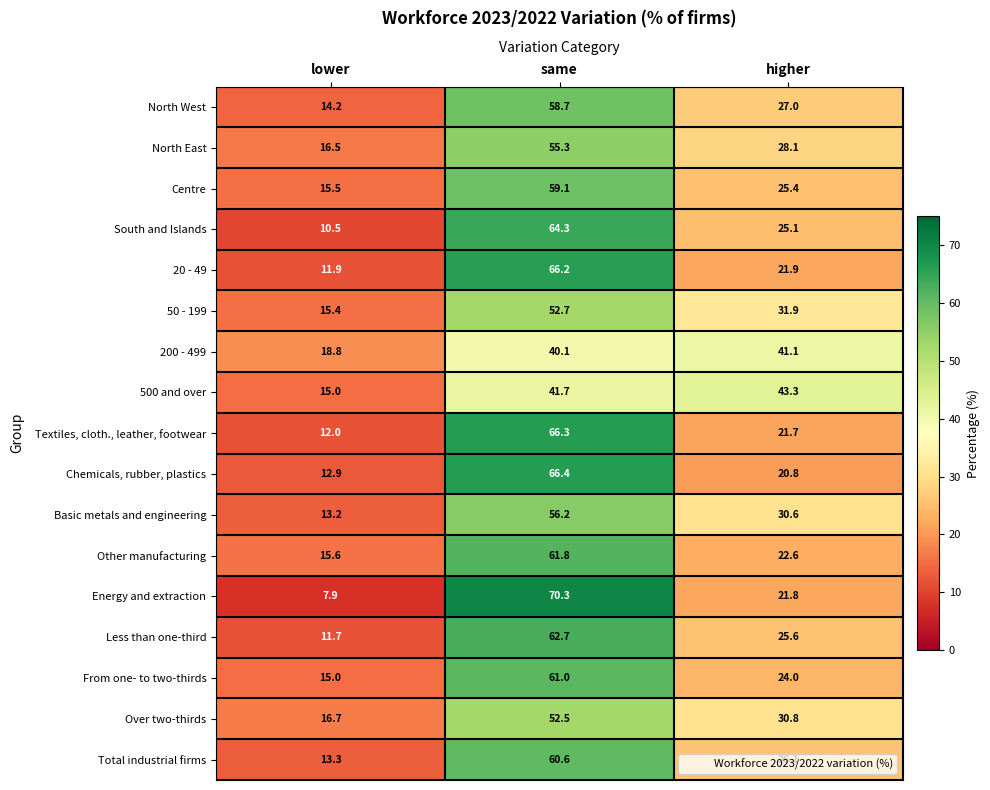

What is the sum of all North West values?

99.9